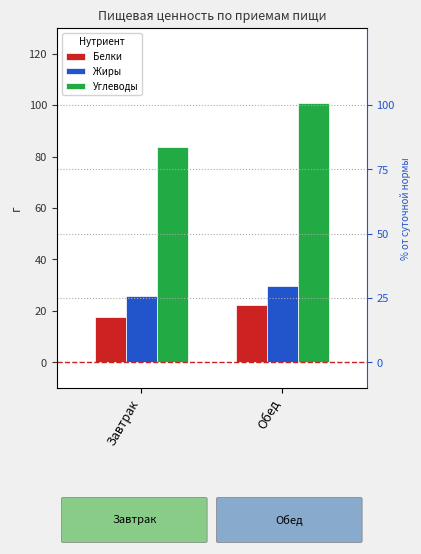

What is the minimum value for Жиры?

25.7